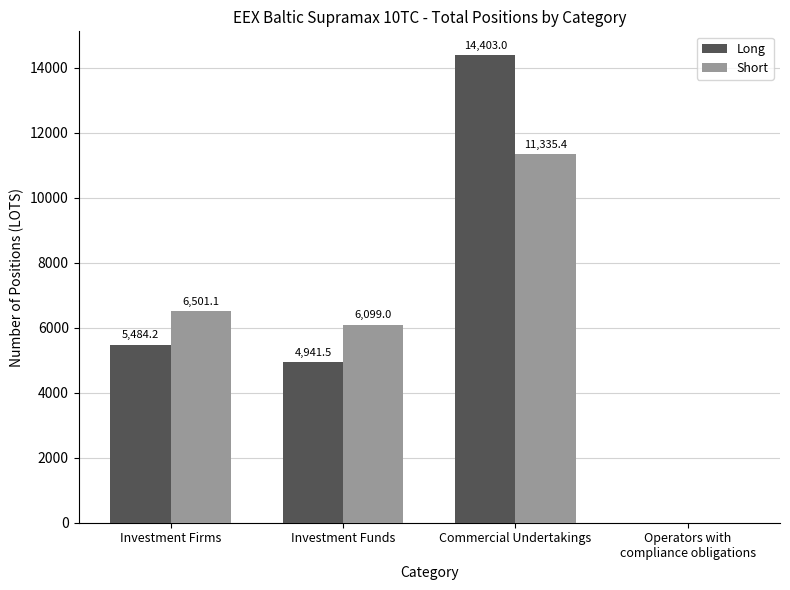

At which category is the sum across all series the highest?

Commercial Undertakings